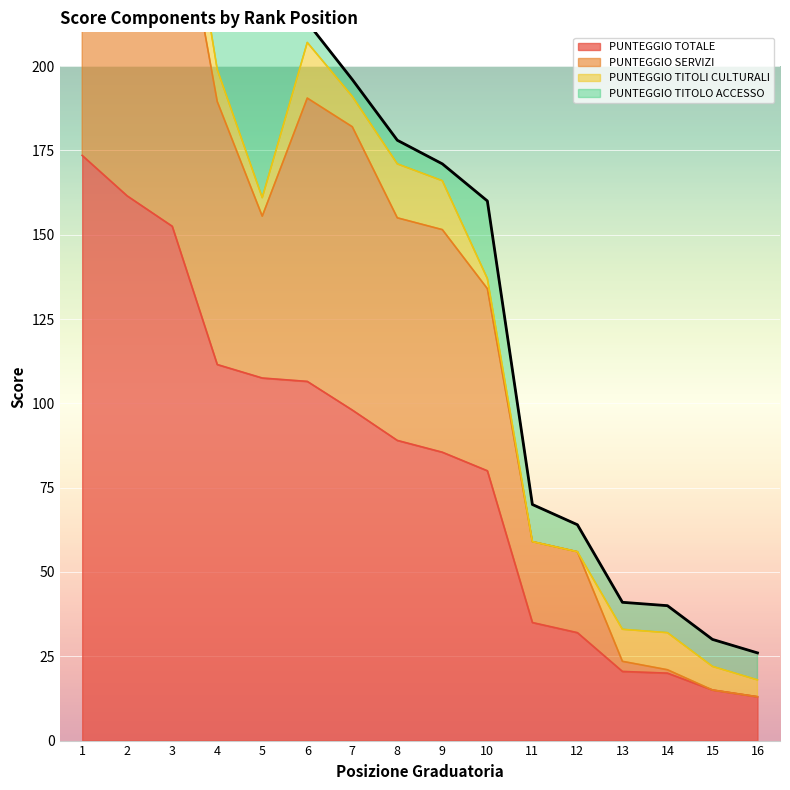

The value of PUNTEGGIO TOTALE at 2 is 161.5. True or false?

True